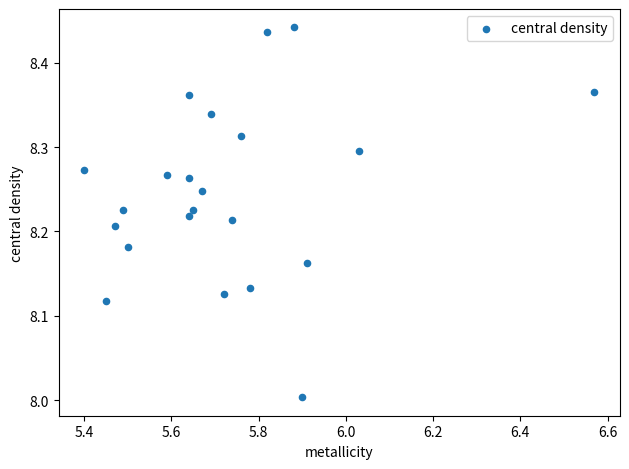

What is the range of Y values (max minus min)?

0.4